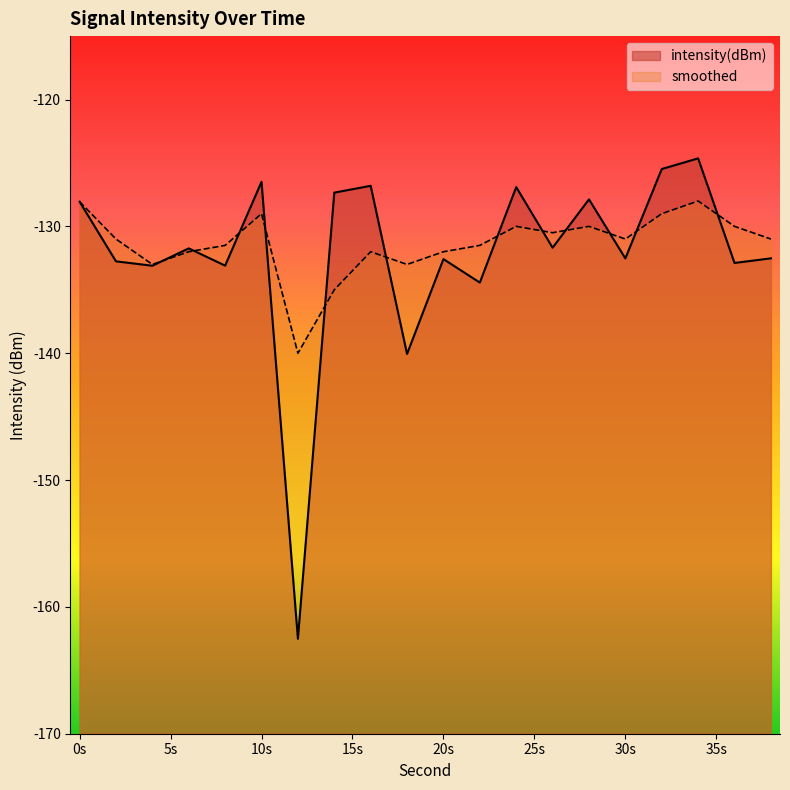

What is the total value across all series at 12?

-302.5